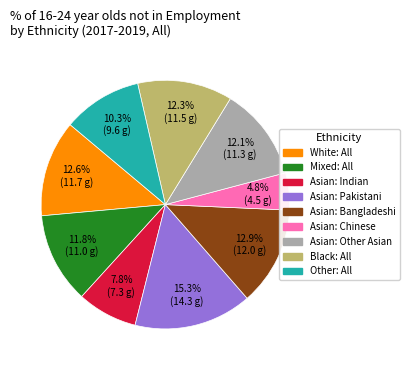

True or false: White: All accounts for 1% of the total.

False